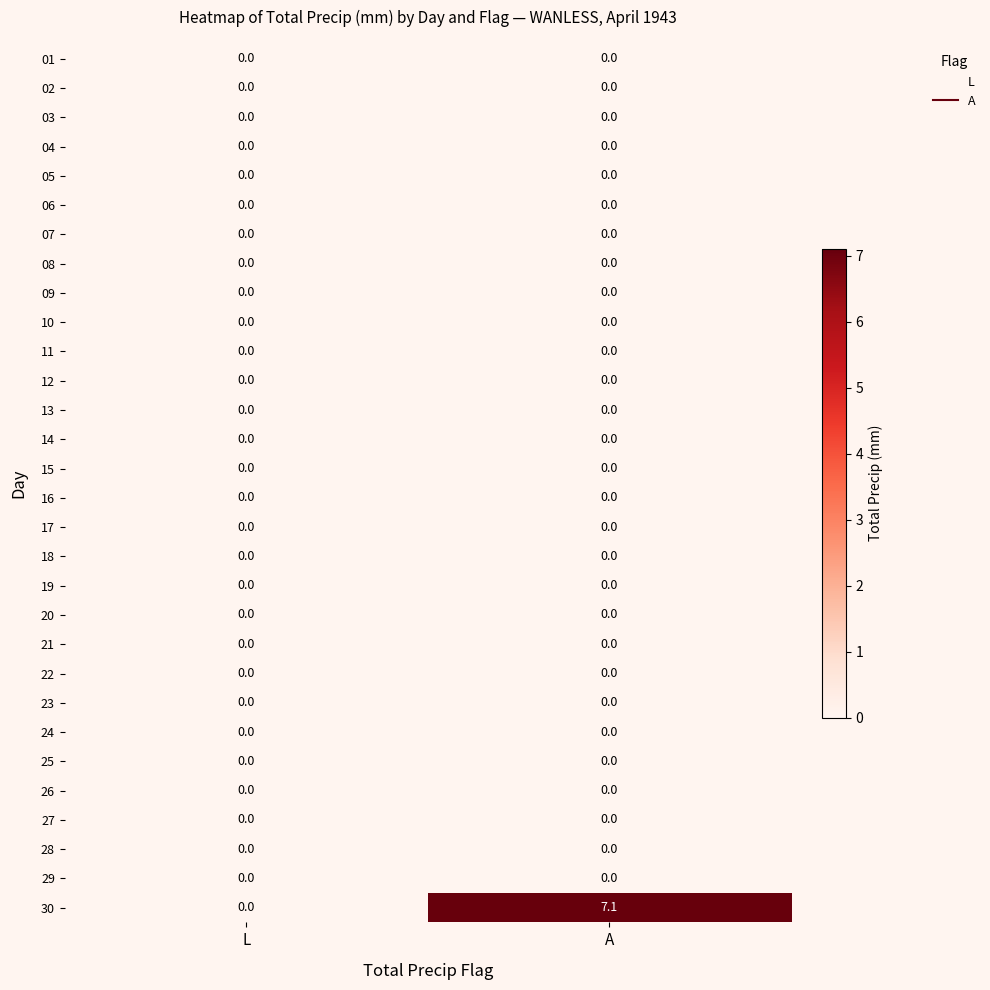

Which series has the widest spread of values?

30